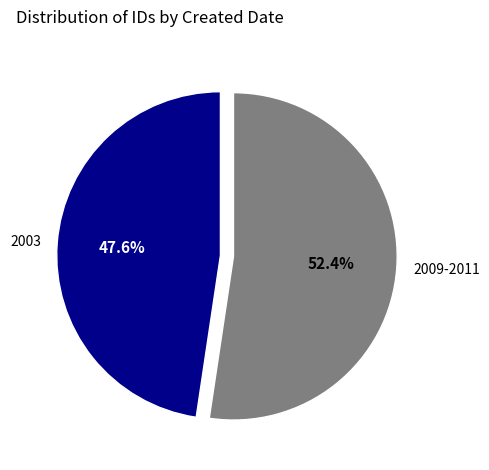

Between 2003 and 2009-2011, which is larger?

2009-2011